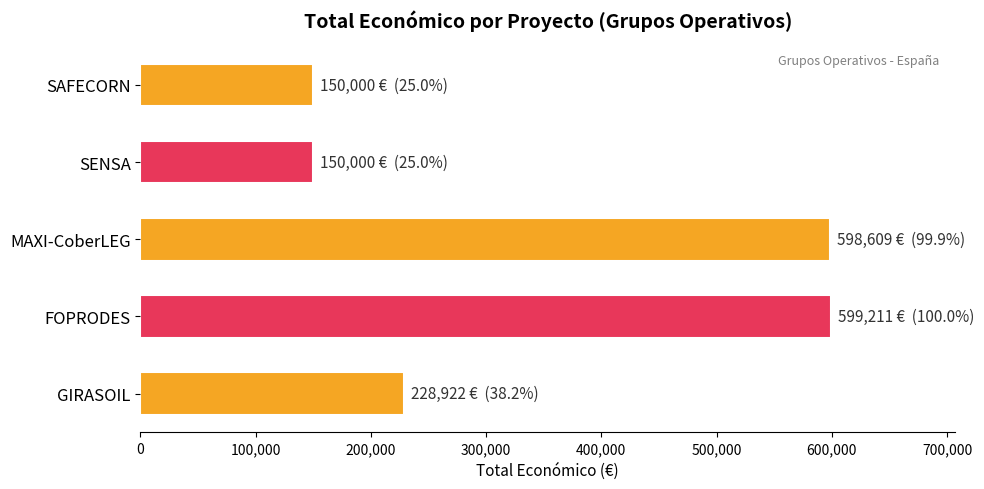

At which label is the value closest to 374605?

GIRASOIL